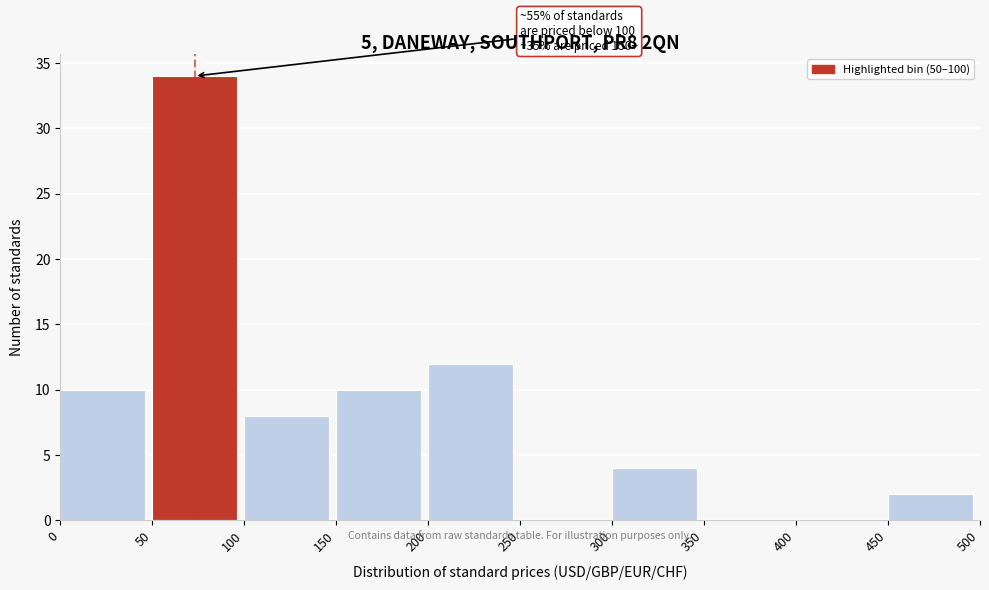

Which range on the x-axis has the tallest bar?

50 to 100